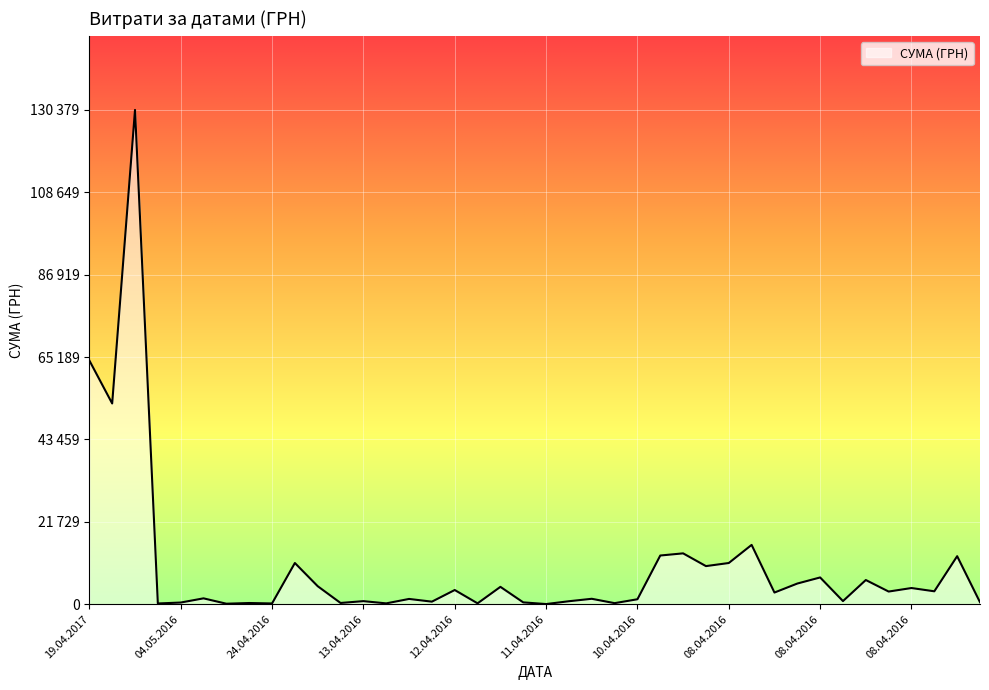

Which category has the highest value across all series?

29.07.2016